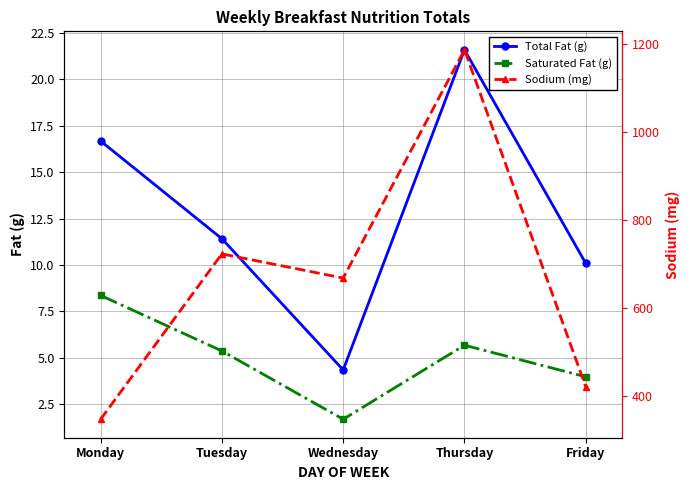

At which category does Total Fat (g) reach its first local peak?

Thursday